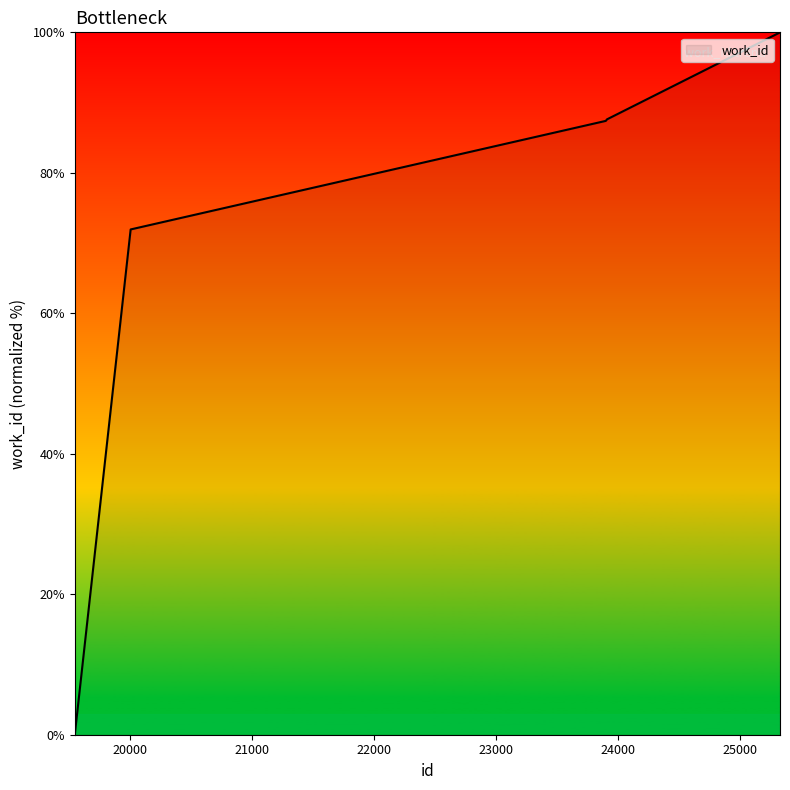

How many lines are shown in the chart?

1